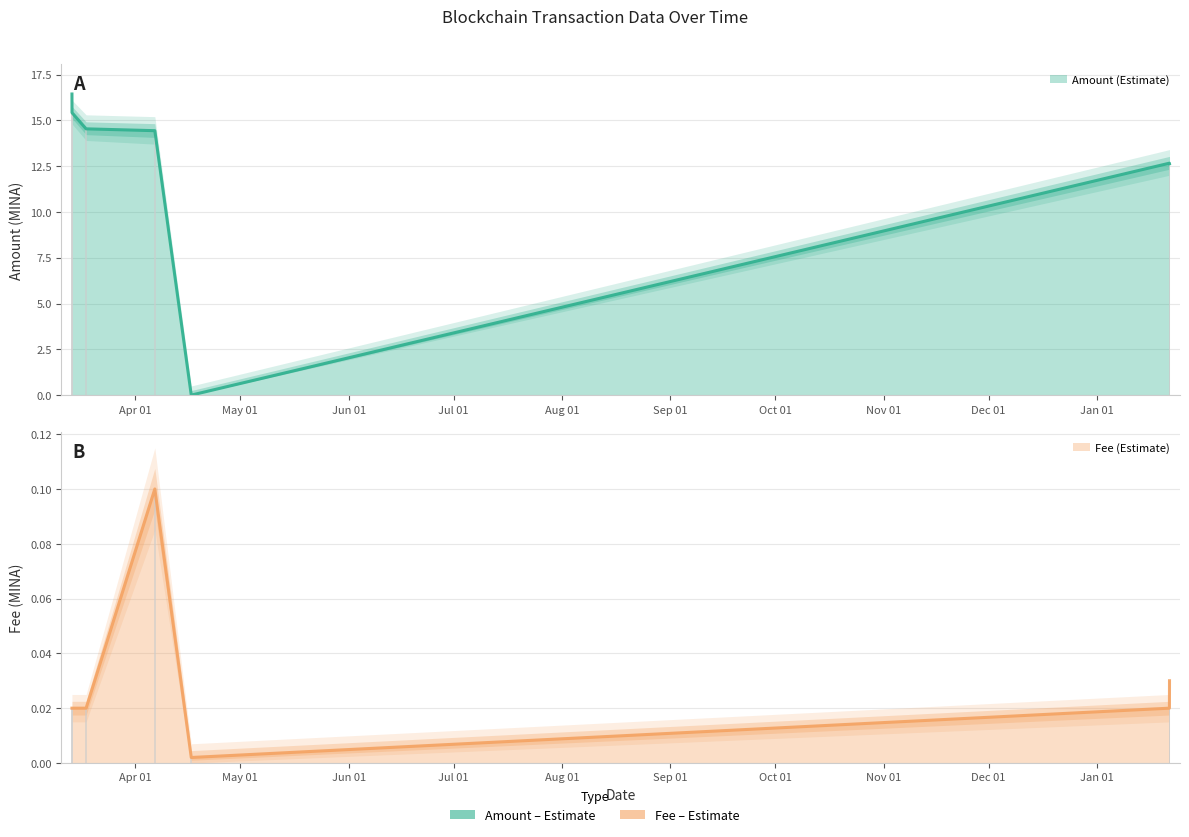

What are all the series names shown in the legend?

Amount, Fee